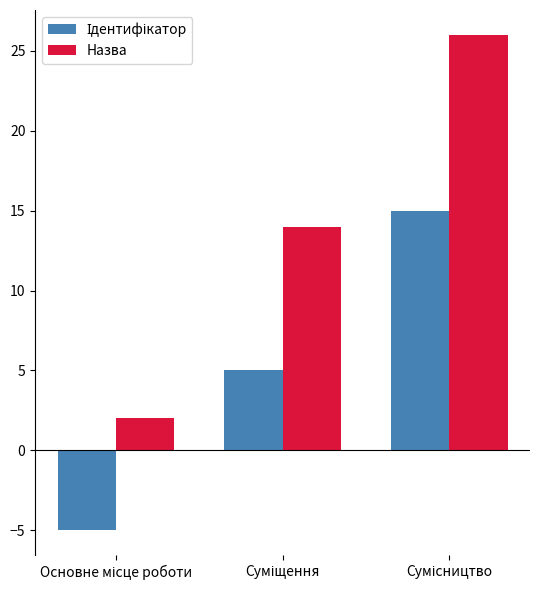

Which series has the largest total across all categories?

Назва